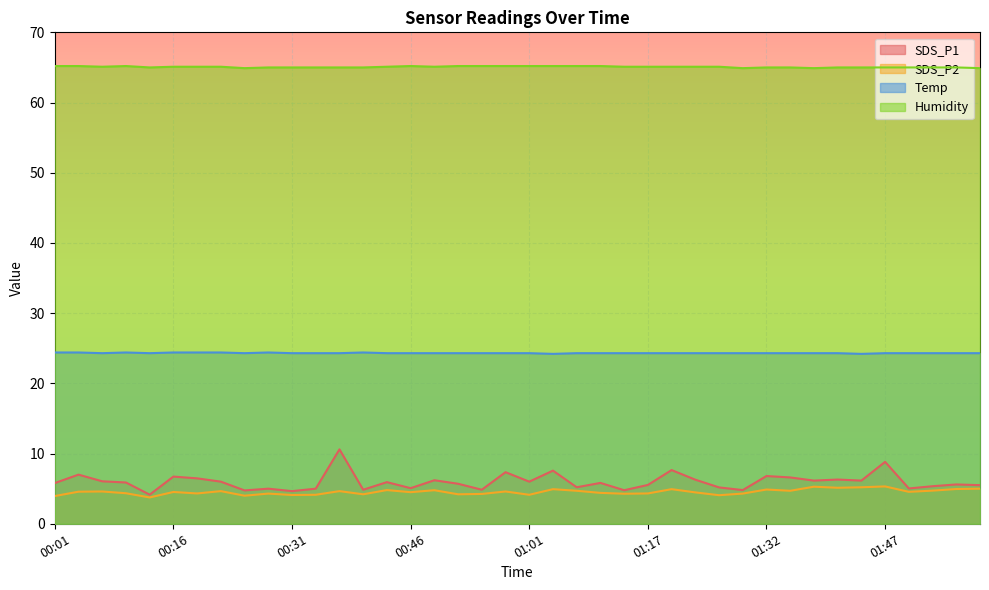

What is the value of the SDS_P2 point at the 10th from the left?

4.3